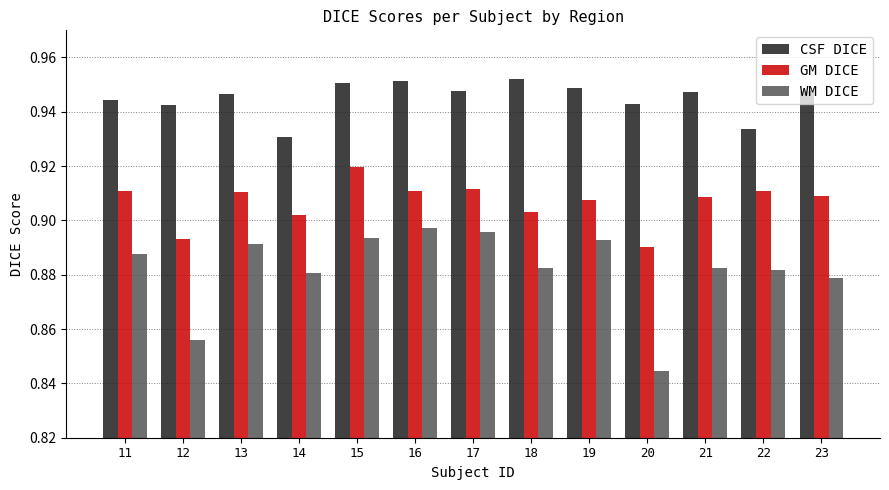

What is the total value across all series at 20?

2.7